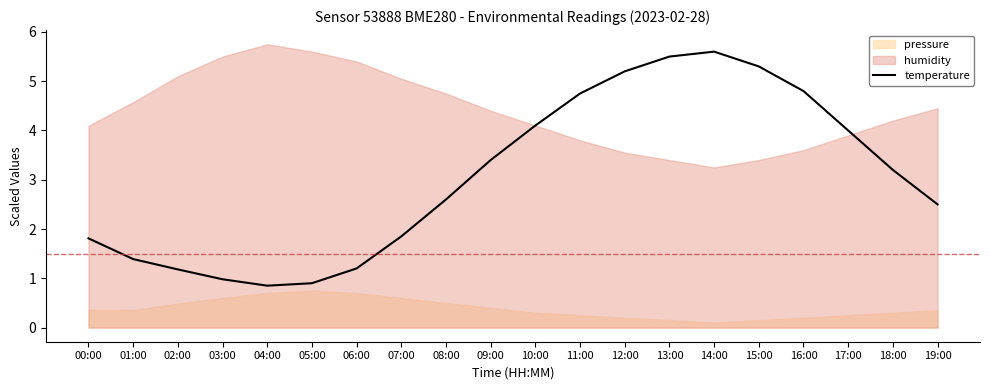

Where is the first local minimum?

04:00